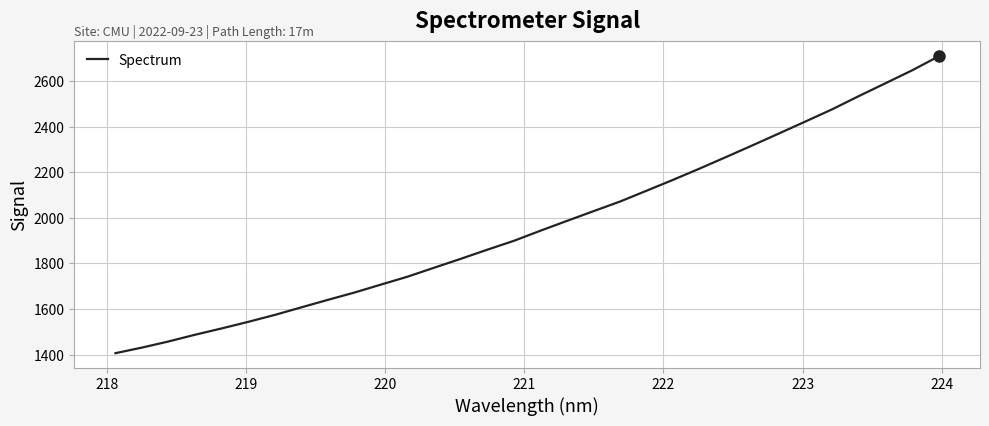

How many lines are shown in the chart?

1